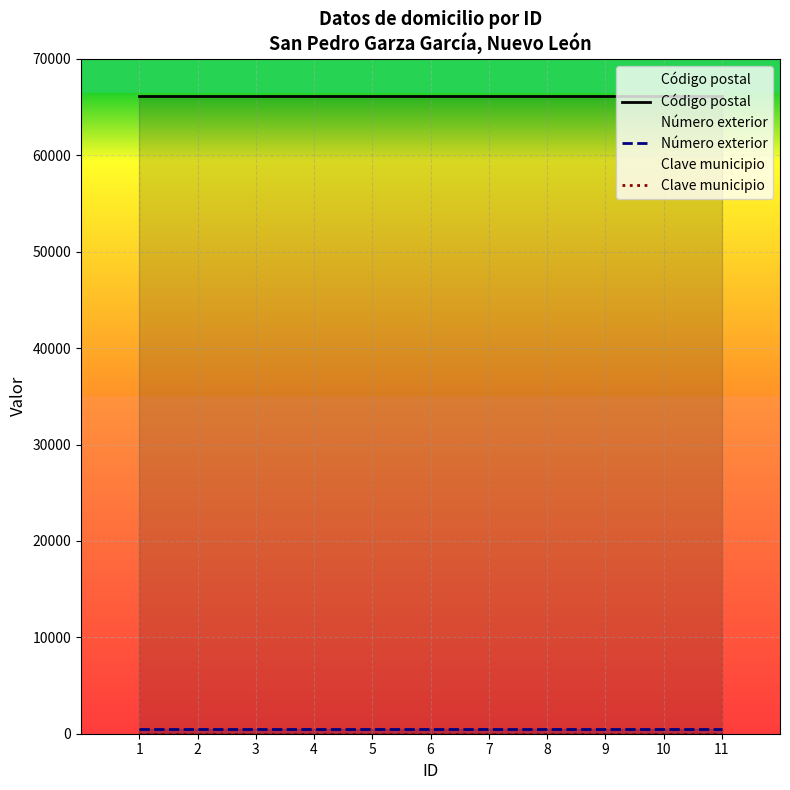

True or false: Número exterior has more than 2 interior local peaks.

False